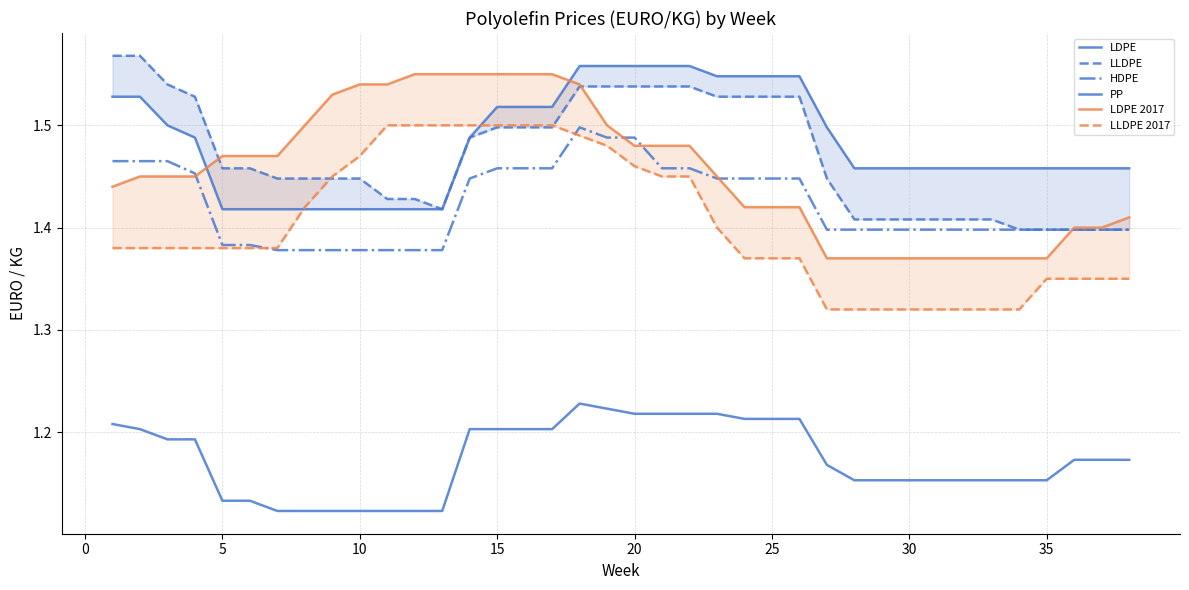

What is the sum of all PP values?

44.6